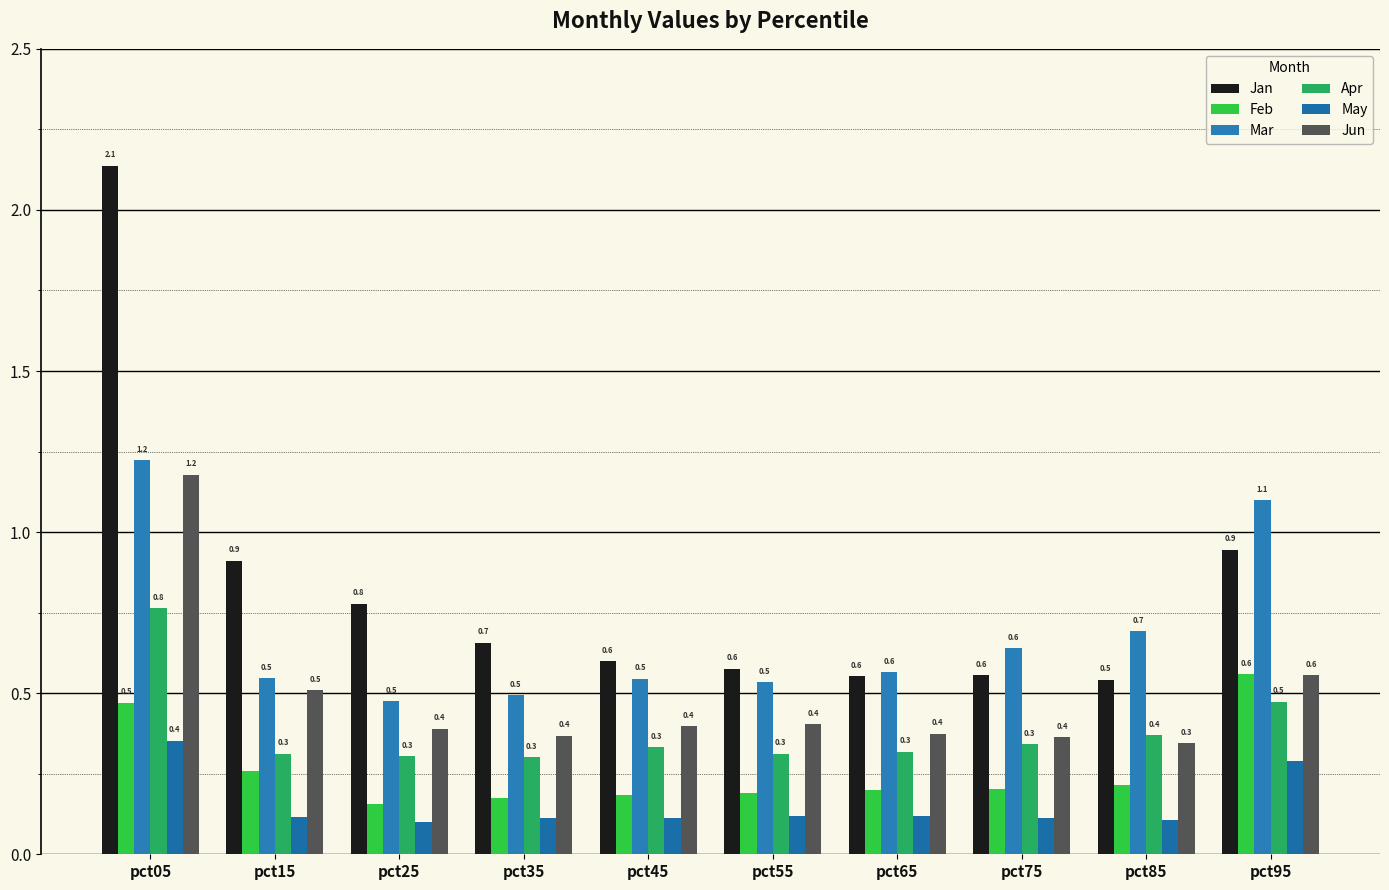

What is the maximum value shown in the chart?

2.1